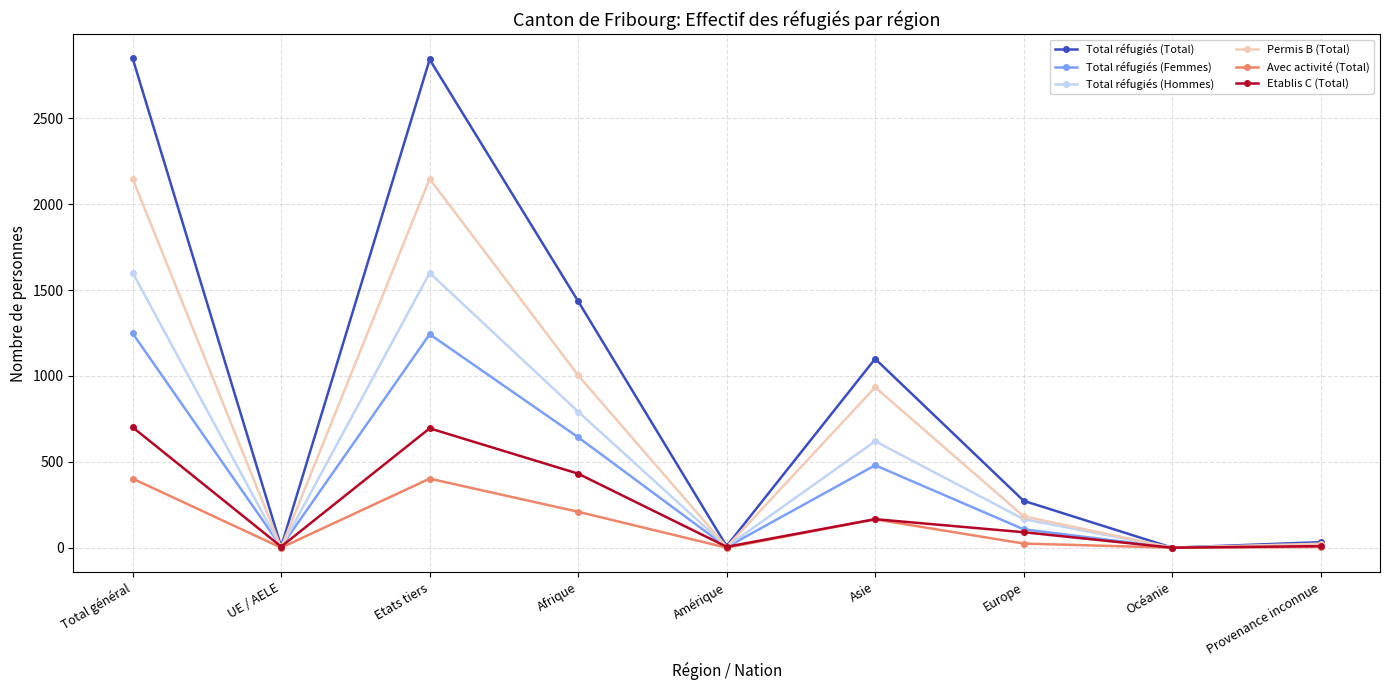

What is the difference between the second highest and second lowest values in the Etablis C (Total) series?

690